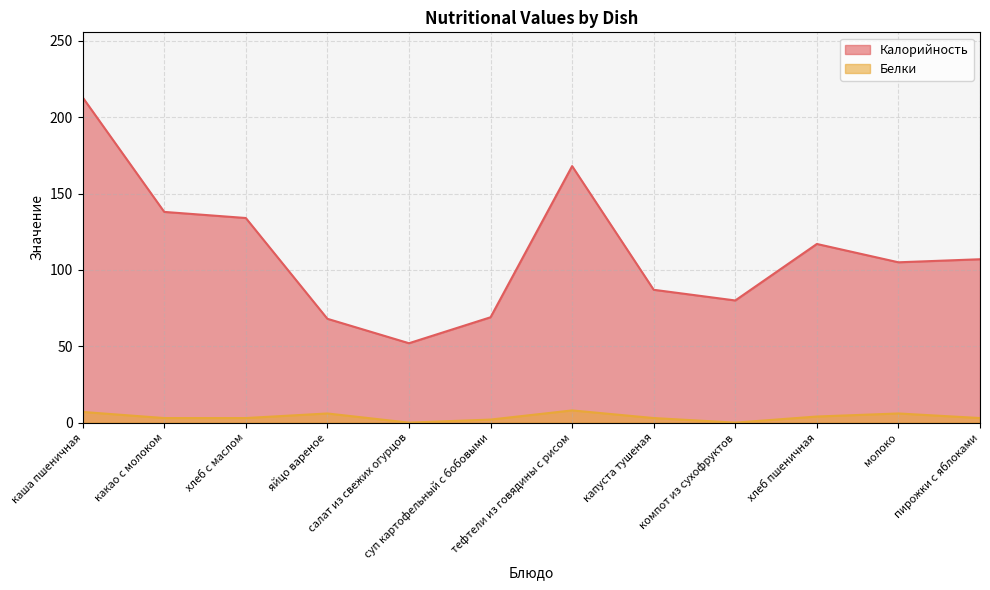

Between хлеб с маслом and капуста тушеная, which series saw the biggest shift?

Калорийность